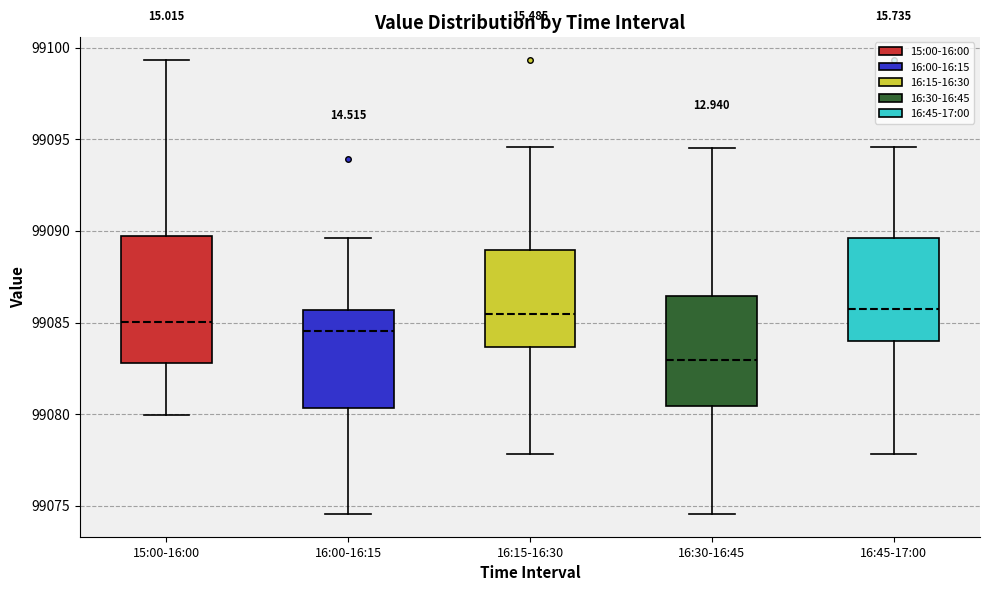

Where does the upper whisker of the box for 16:00-16:15 end on the y-axis? The values are not printed on the chart, so give them approximately, as read against the axis.

99089.5